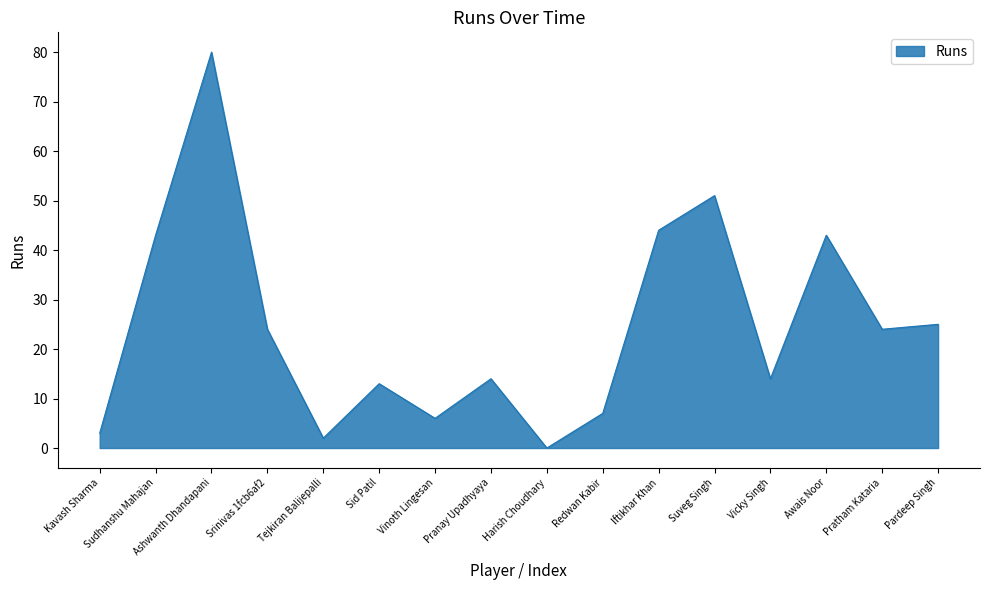

At which category does the chart reach its minimum across all series?

Harish Choudhary